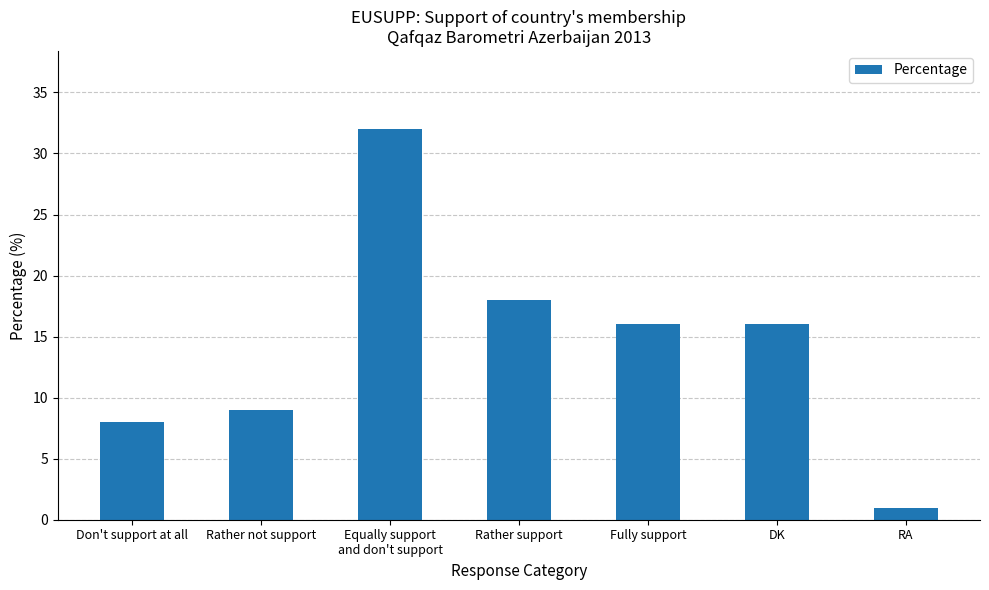

Does the chart contain any negative values?

No